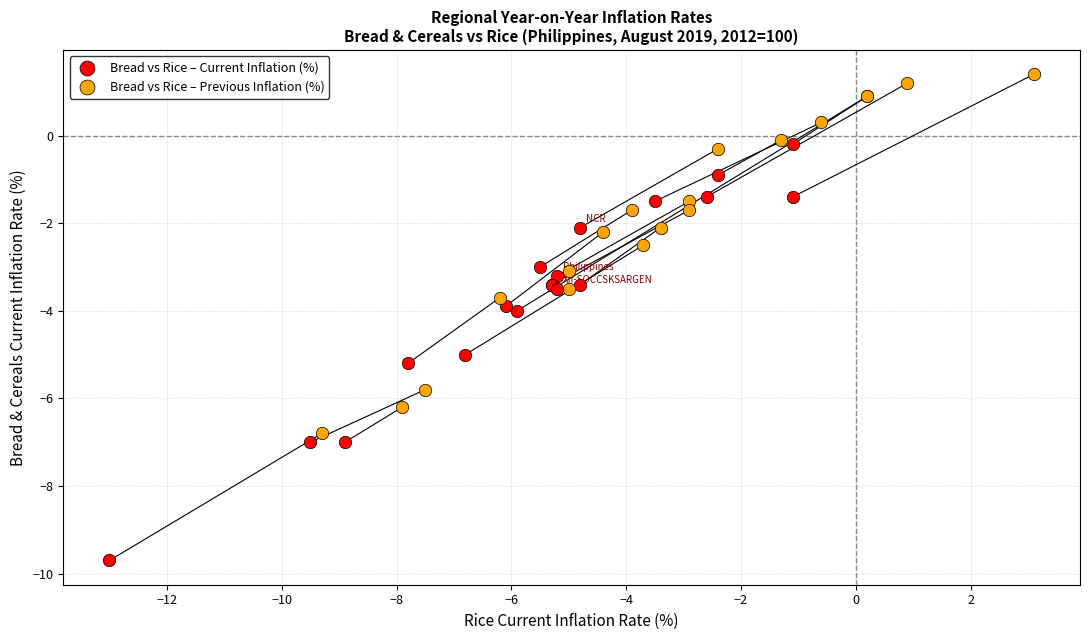

Which series contains the lowest Y value?

Bread vs Rice – Current Inflation (%)